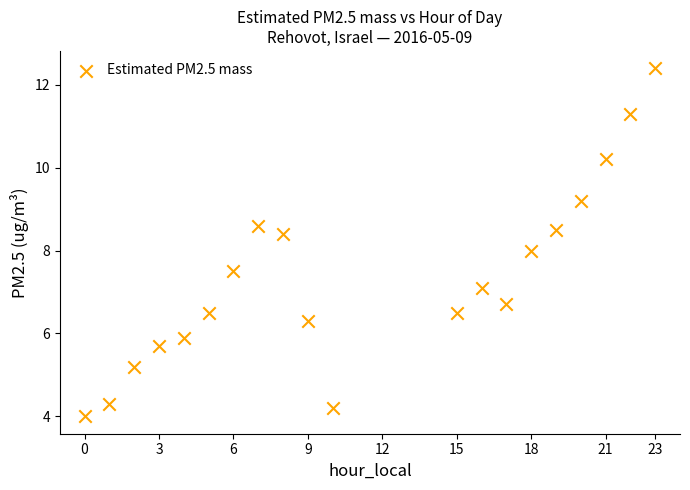

What is the range of X values (max minus min)?

23.0